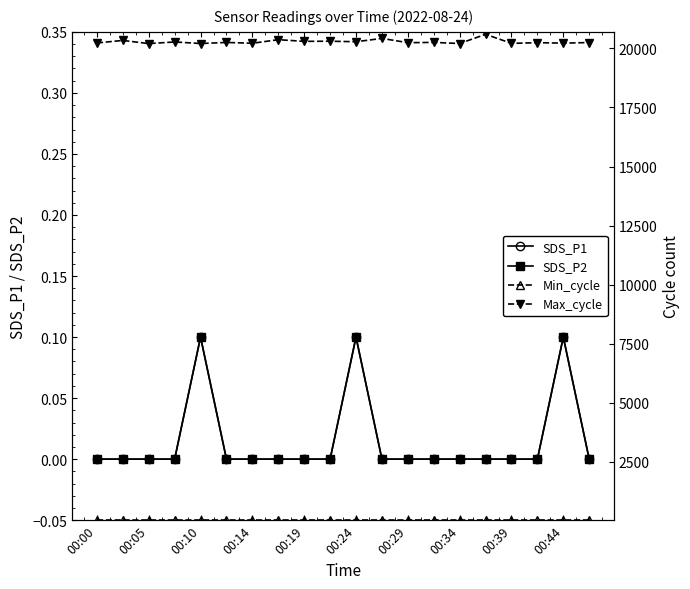

Count the number of data series in this chart.

4